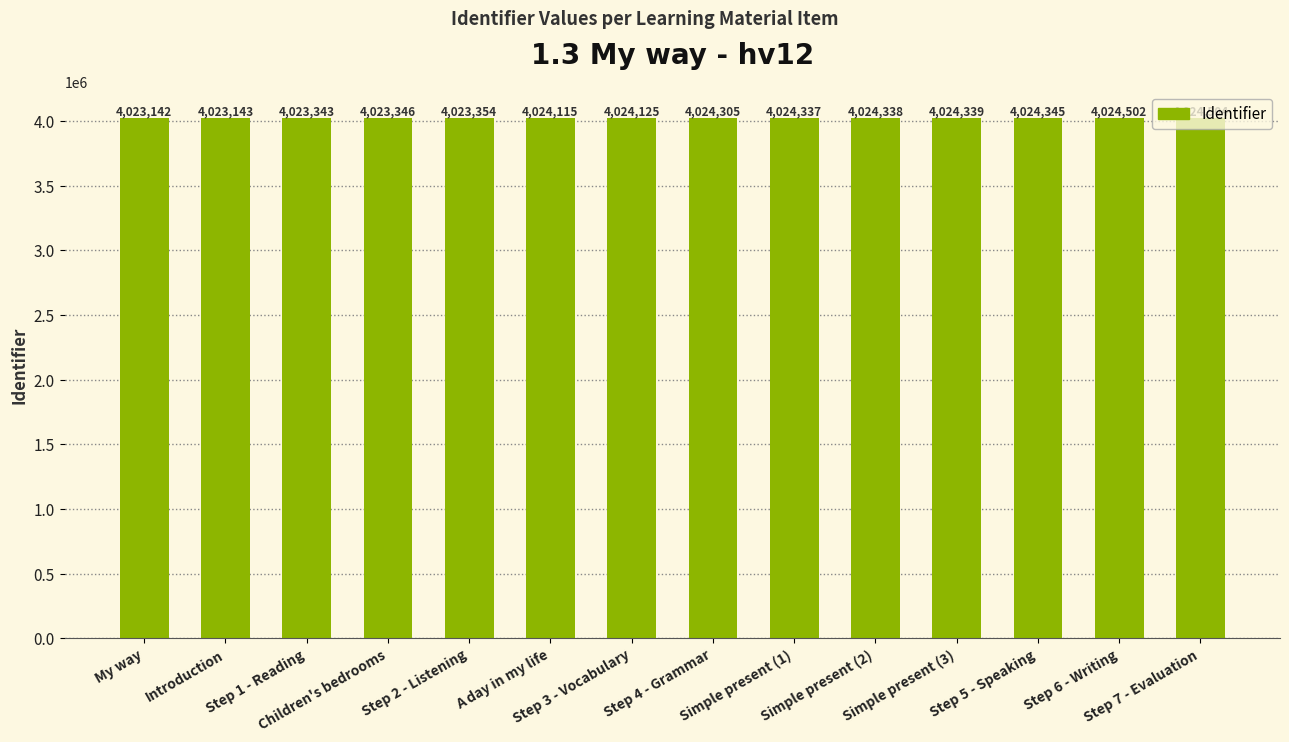

How many data points are less than 4024305?

7